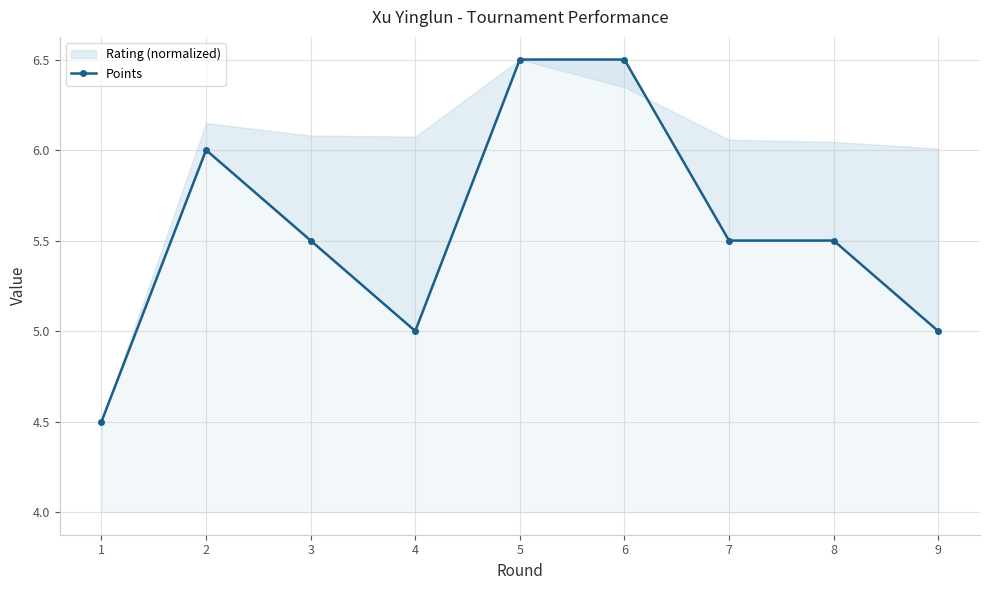

What is the difference between the maximum and minimum values?

2.0